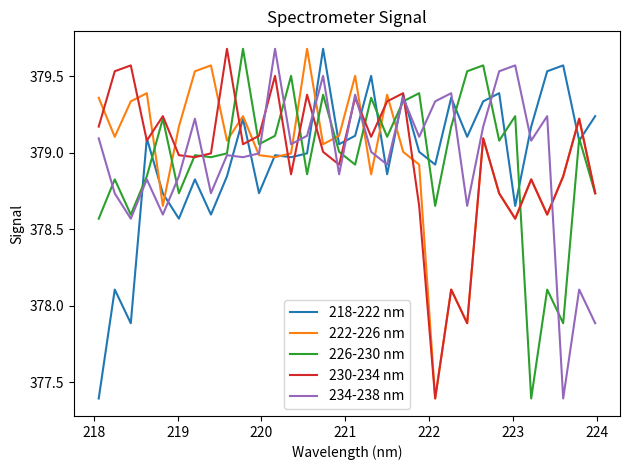

How many categories are shown in the chart?

32